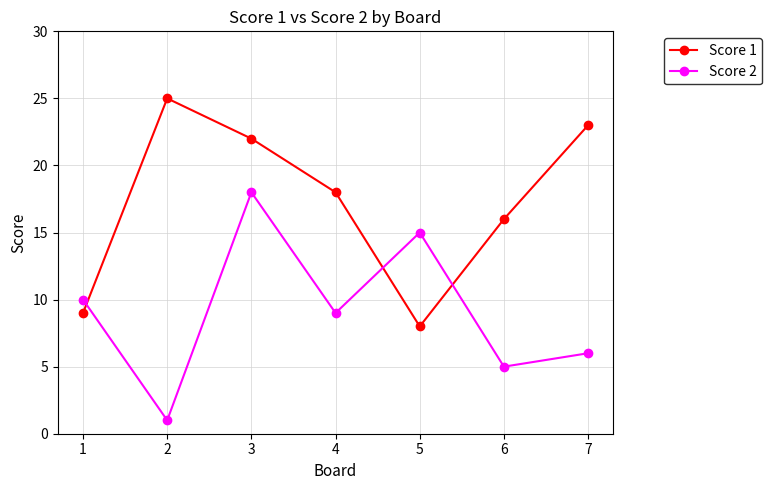

Between which two adjacent categories do Score 2 and Score 1 first intersect?

1 and 2